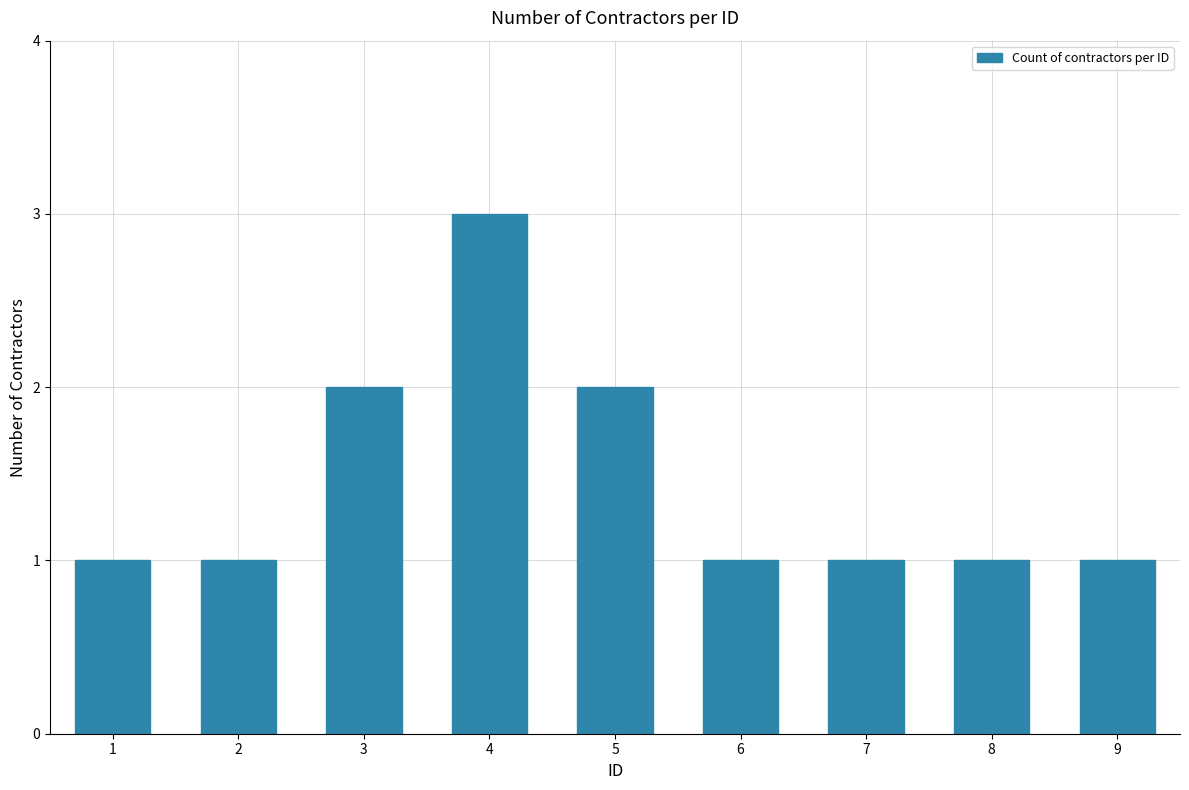

What is the change in value from 1 to 5?

+1